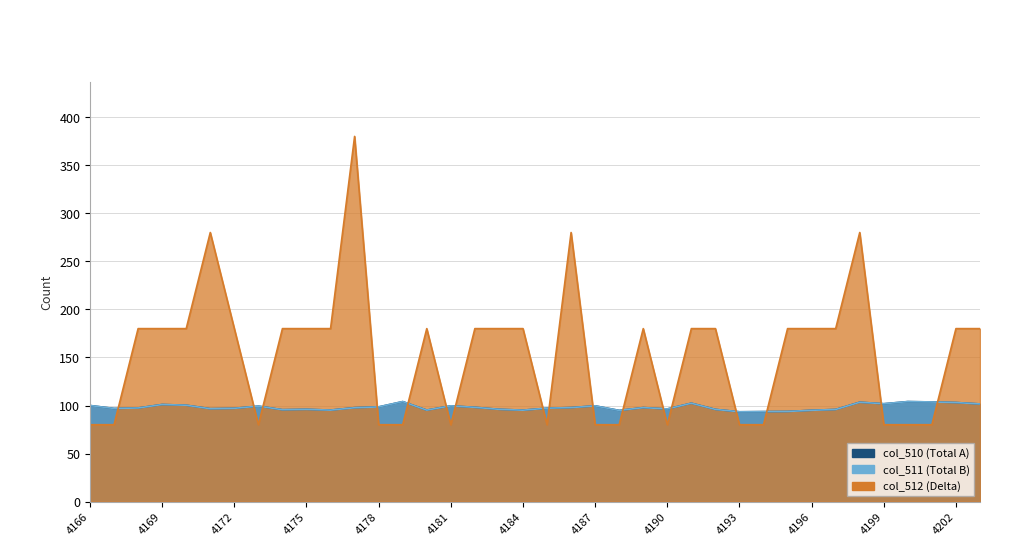

Is it true that col_512 equals 180.0 at 4191?

True